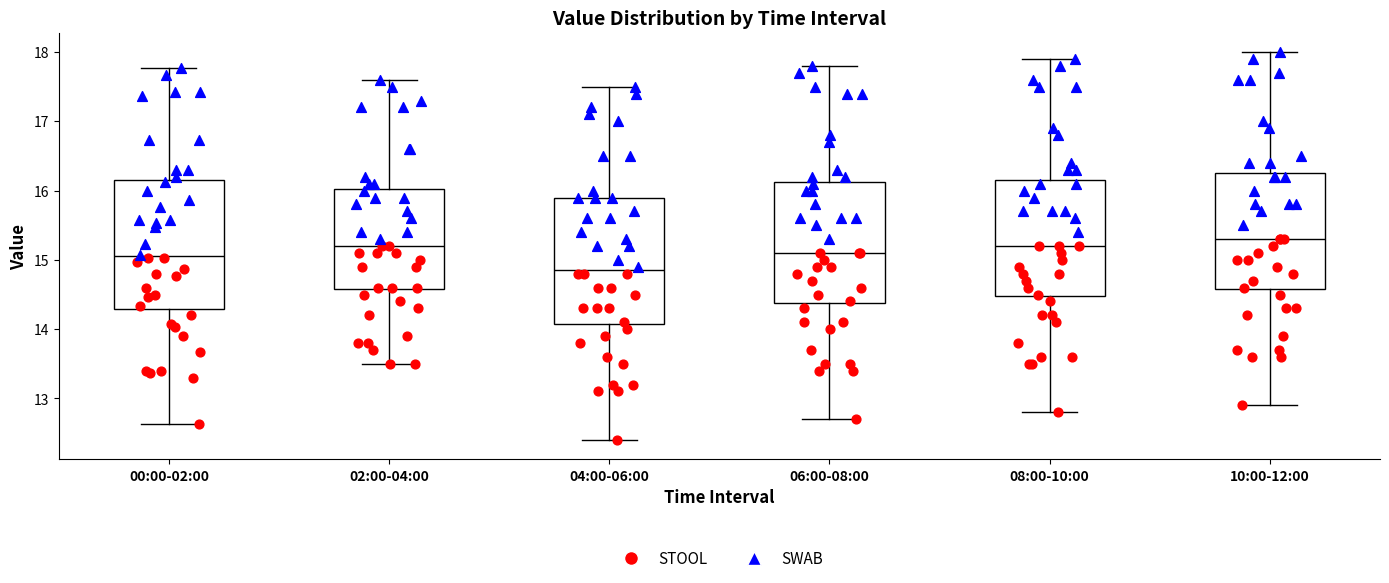

Where does the lower whisker of the box for 00:00-02:00 end on the y-axis? The values are not printed on the chart, so give them approximately, as read against the axis.

12.6